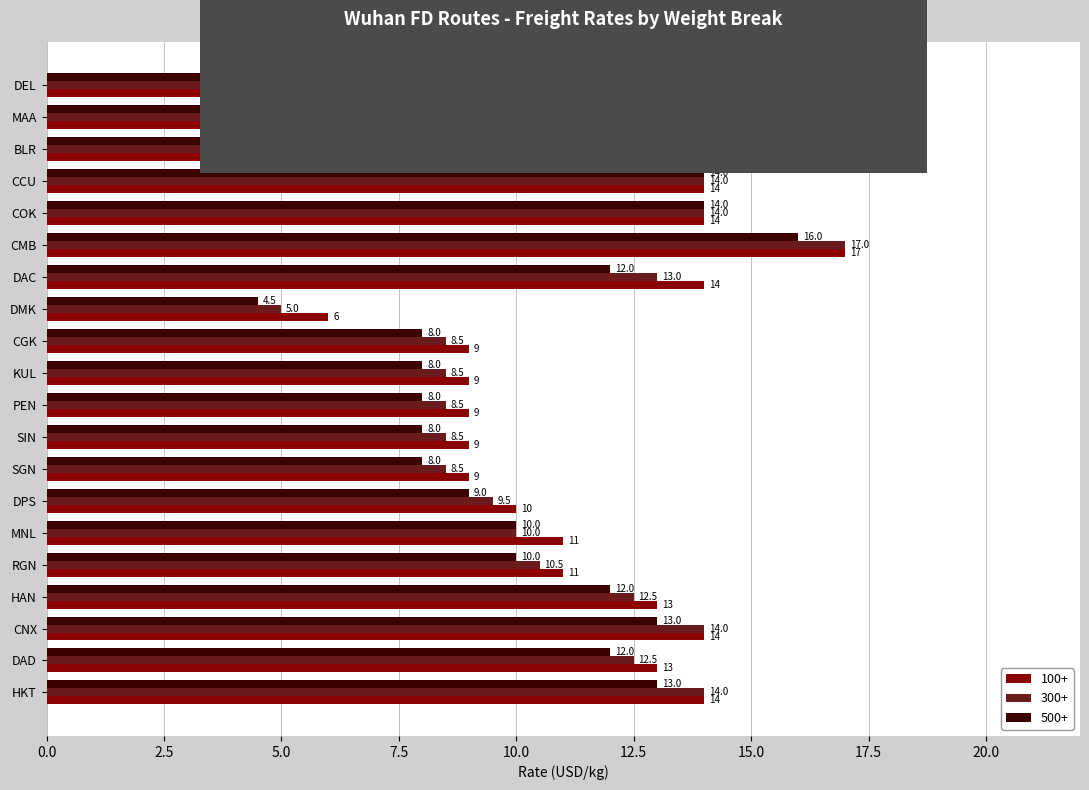

What is the sum of all 300+ values?

230.5